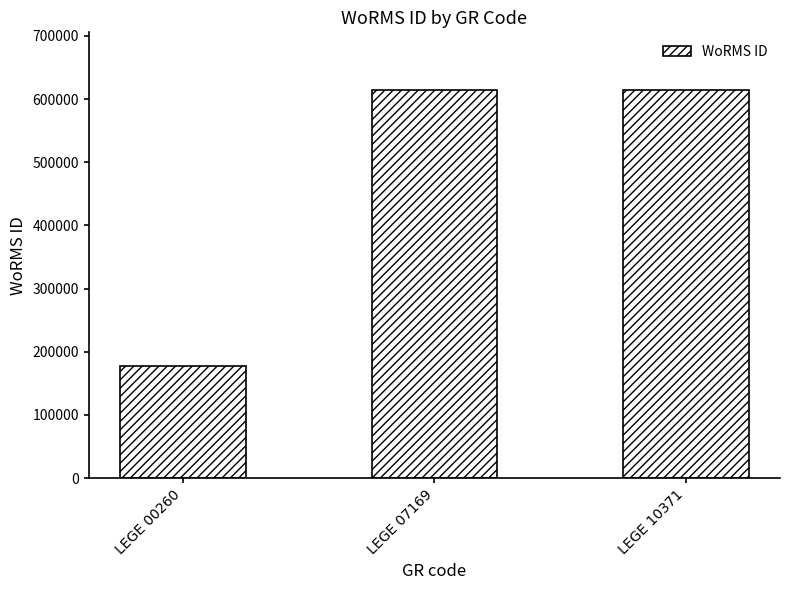

What is the sum of the values at LEGE 00260 and LEGE 10371?

791188